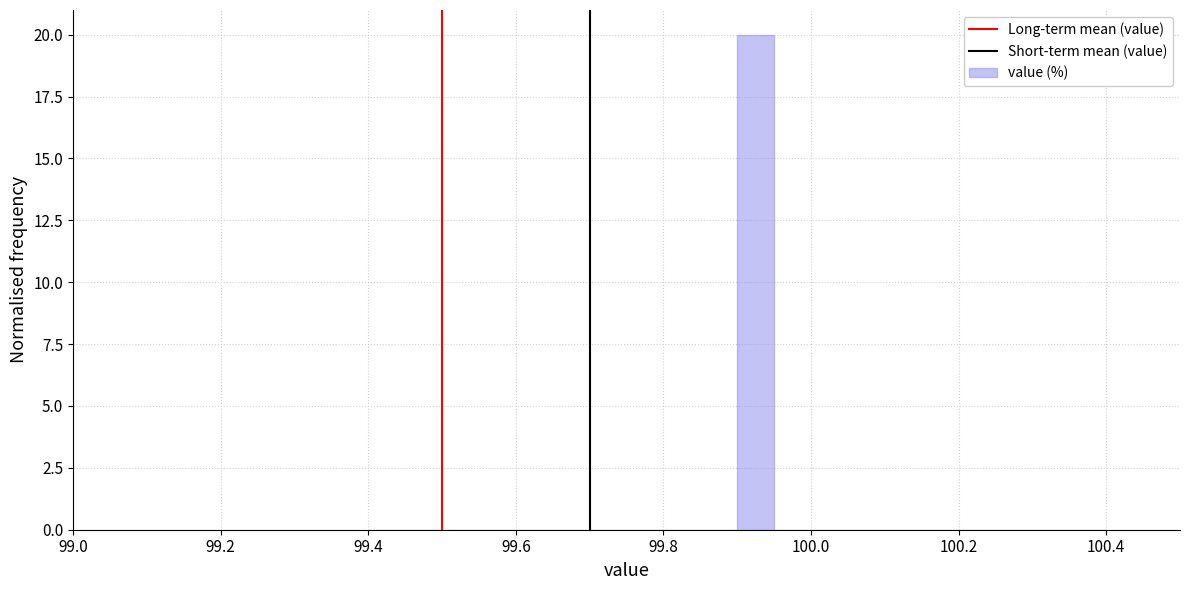

Around what value on the x-axis is the tallest bar? Give the approximate position of its centre, as read against the axis.

99.92